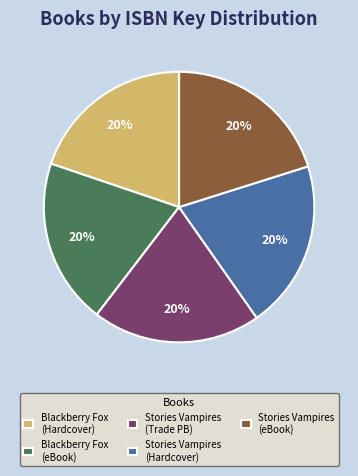

True or false: Blackberry Fox (eBook) accounts for 26% of the total.

False